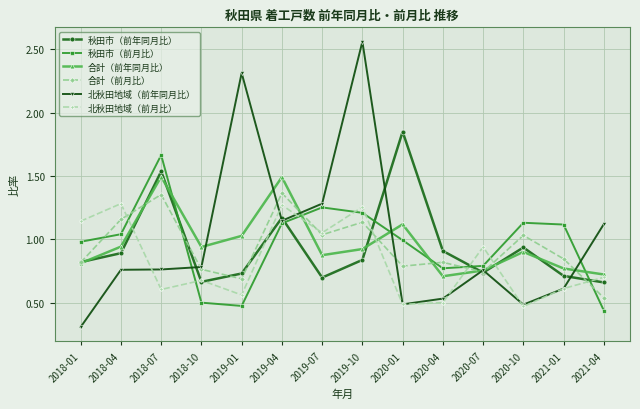

What is the difference between the 秋田市（前月比） values at 2020-04 and 2020-01?

0.2